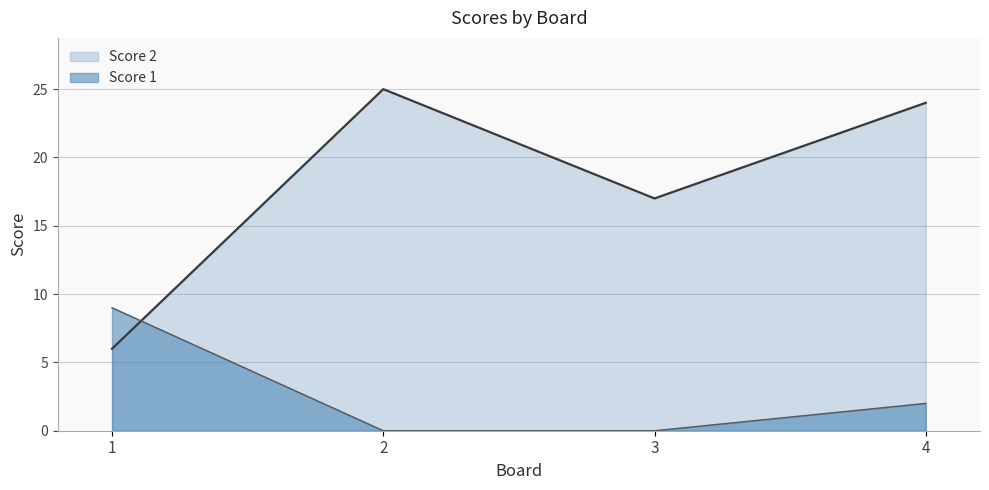

How many categories are shown in the chart?

4